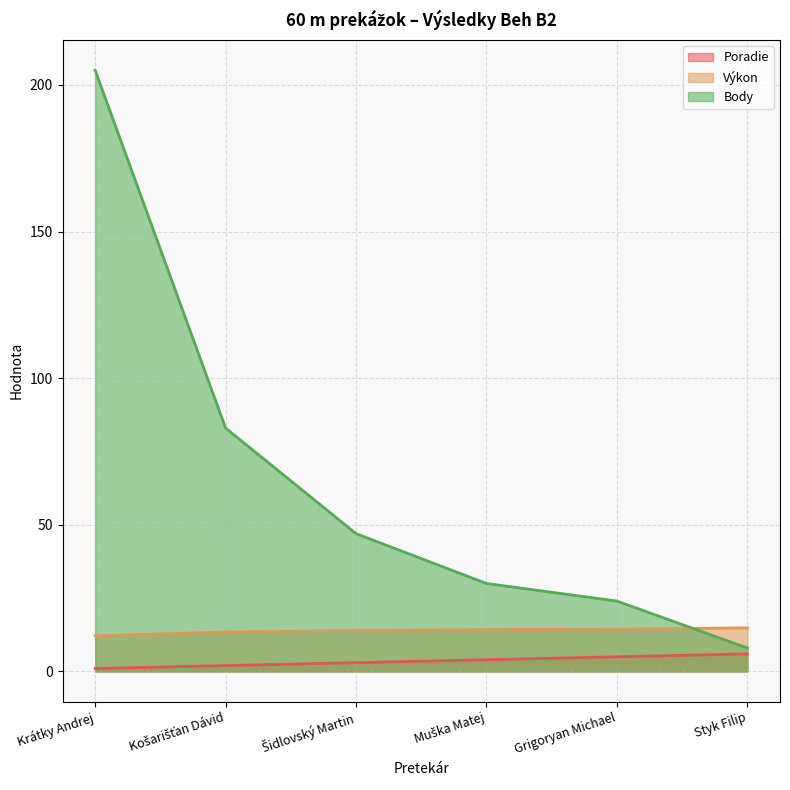

Reading right to left, extract all data points from this chart.

Poradie: 6.0	5.0	4.0	3.0	2.0	1.0
Výkon: 14.9	14.4	14.3	14.0	13.4	12.2
Body: 8.0	24.0	30.0	47.0	83.0	205.0